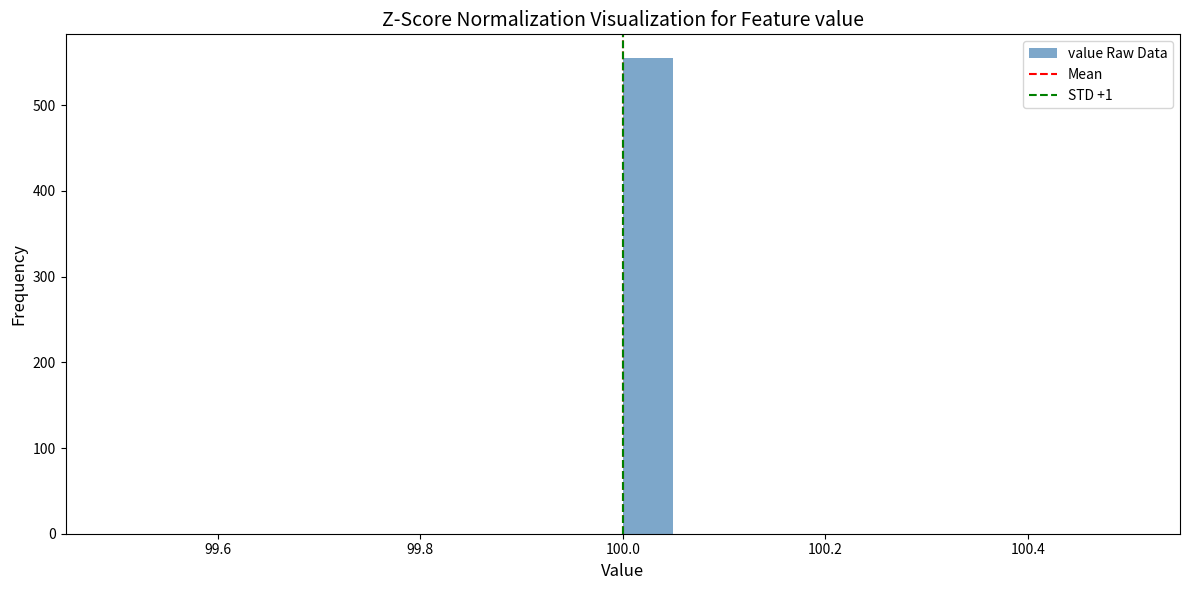

Around what value on the x-axis is the tallest bar? Give the approximate position of its centre, as read against the axis.

100.02